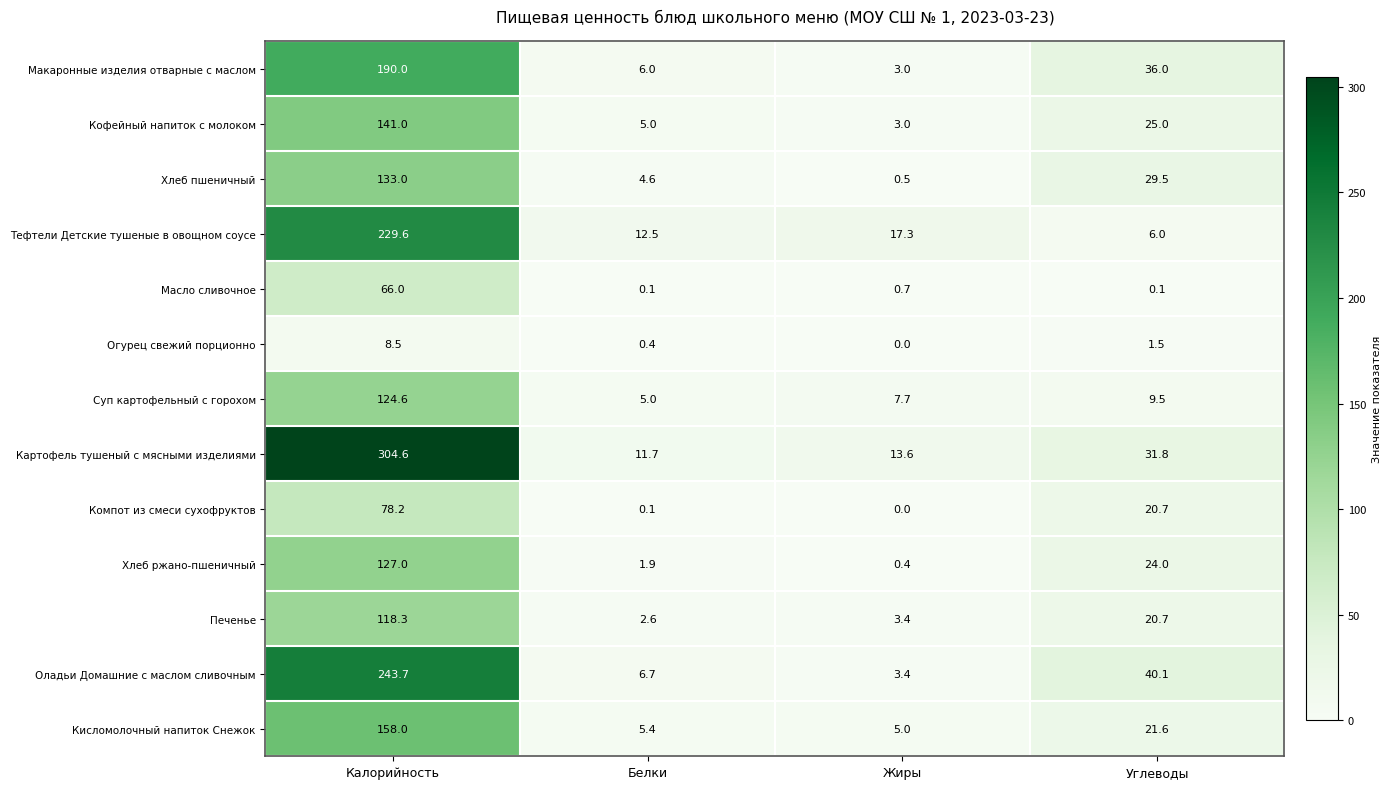

What is the lowest value of the Макаронные изделия отварные с маслом series?

3.0